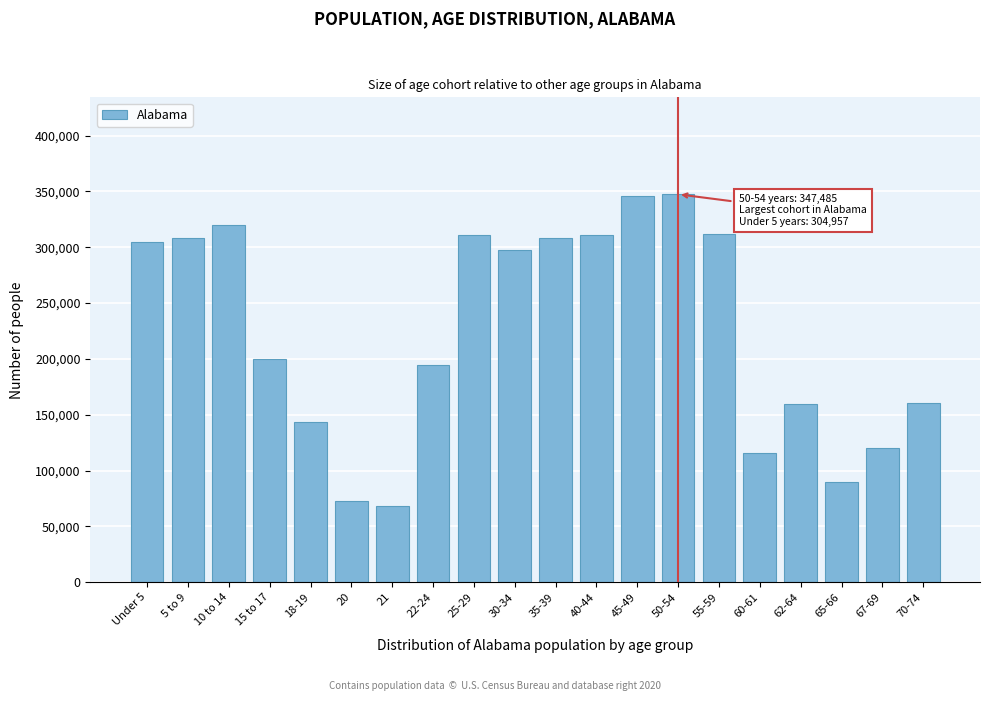

What is the greatest value displayed?

347485